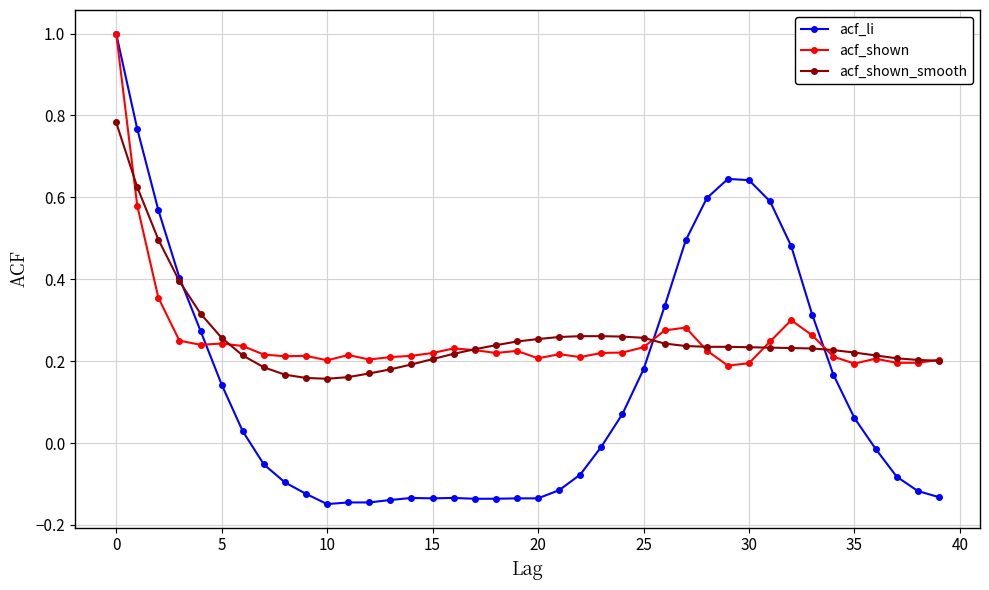

What is the highest value of the acf_li series?

1.0